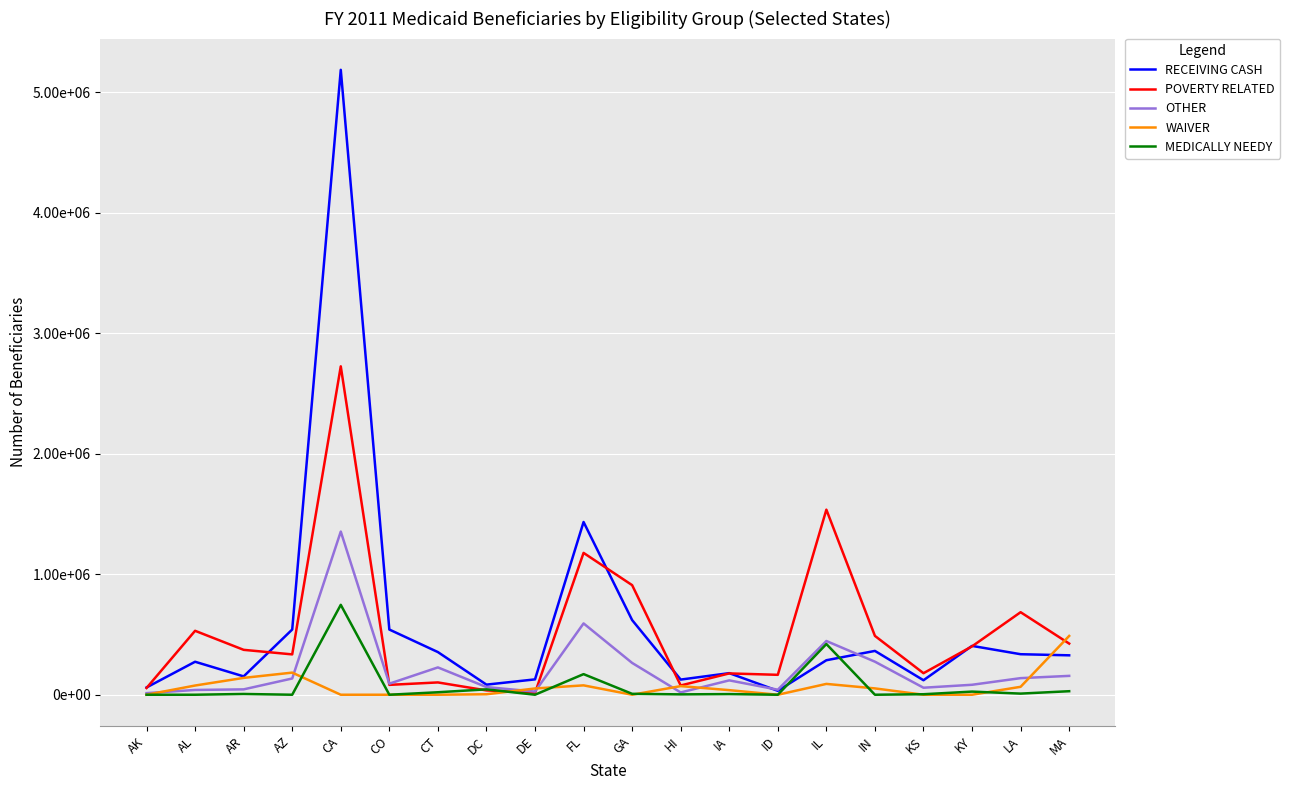

The value of RECEIVING CASH at KY is 405510. True or false?

True